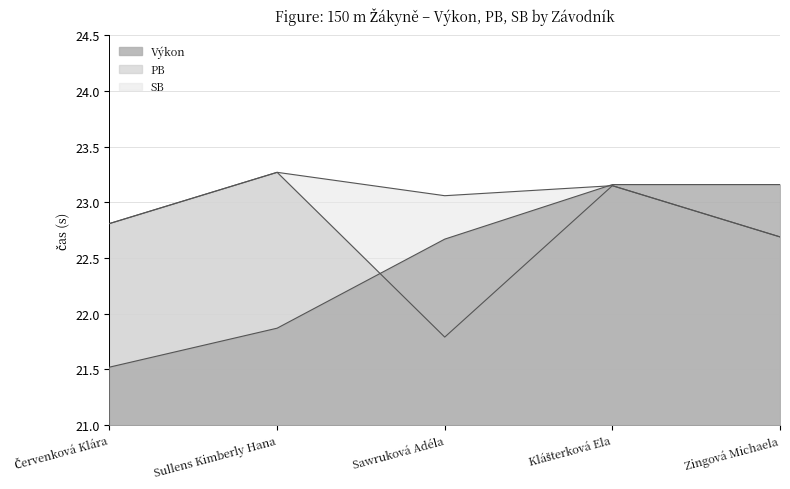

At which label does Výkon reach its minimum?

Červenková Klára